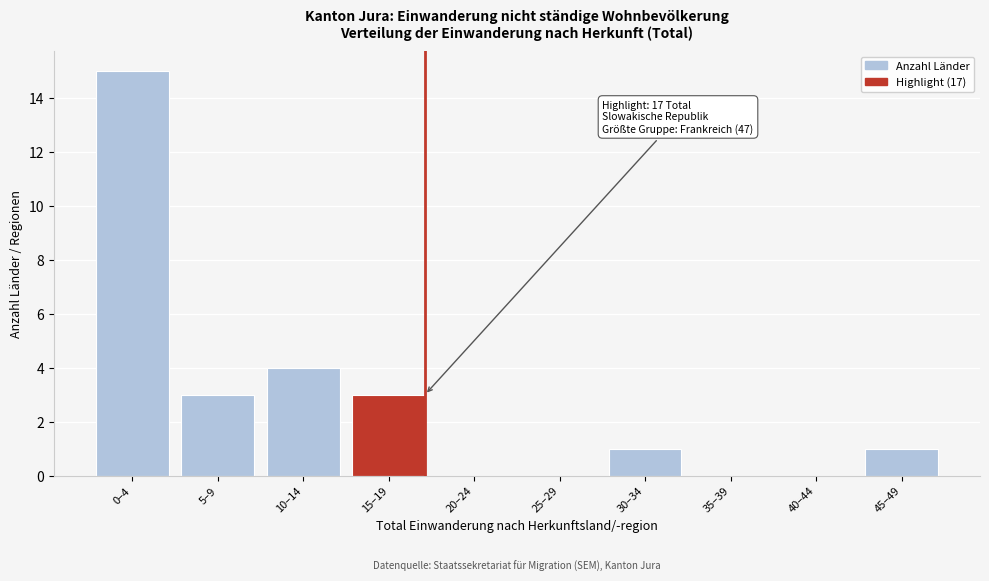

Reading right to left, extract all data points from this chart.

45–49=1	40–44=0	35–39=0	30–34=1	25–29=0	20–24=0	15–19=3	10–14=4	5–9=3	0–4=15